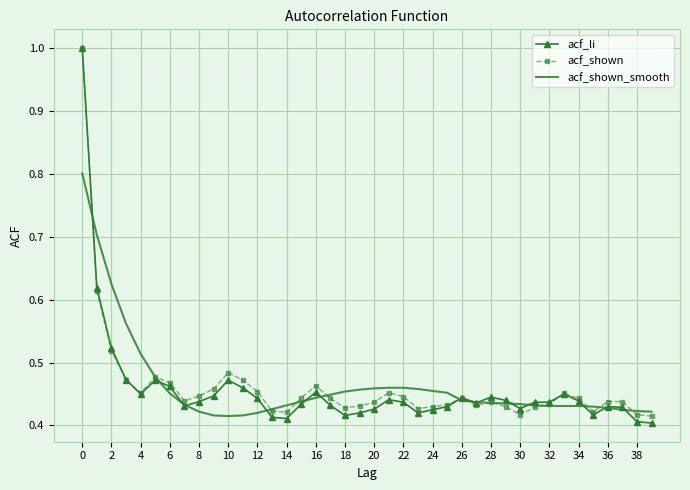

How many acf_shown values are between 0 and 1?

40